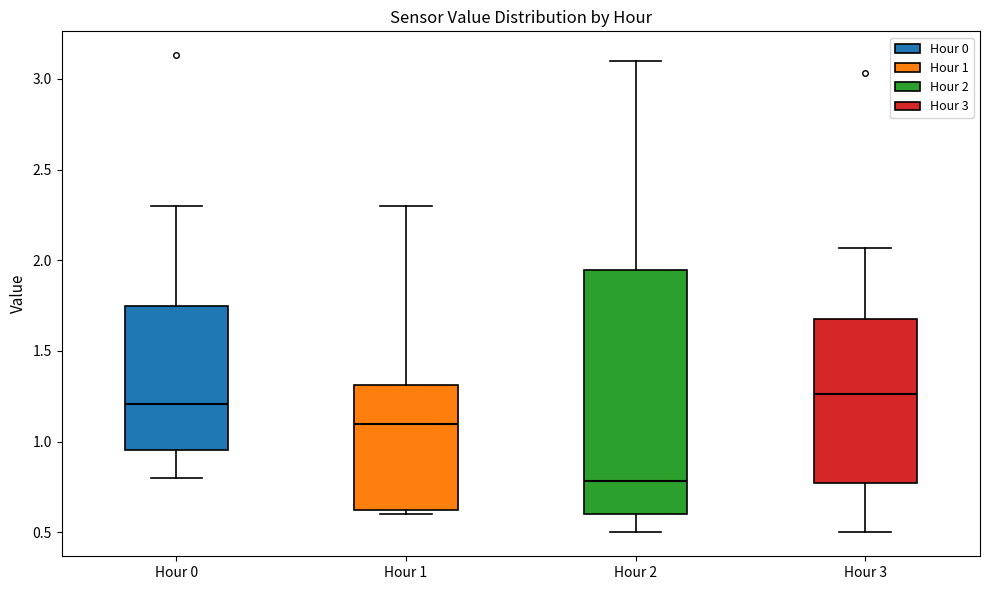

Reading left to right, transcribe this box plot: for each box, give where its median line is, the range the box spans, and where its two whiskers end, as read against the y-axis. The values are not printed on the chart, so give them approximately, as read against the axis.

Hour 0: median 1.20, box 0.95 to 1.75, whiskers 0.80 to 2.30
Hour 1: median 1.10, box 0.60 to 1.30, whiskers 0.60 (just below the box's lower edge) to 2.30
Hour 2: median 0.80, box 0.60 to 1.95, whiskers 0.50 to 3.10
Hour 3: median 1.25, box 0.80 to 1.70, whiskers 0.50 to 2.05